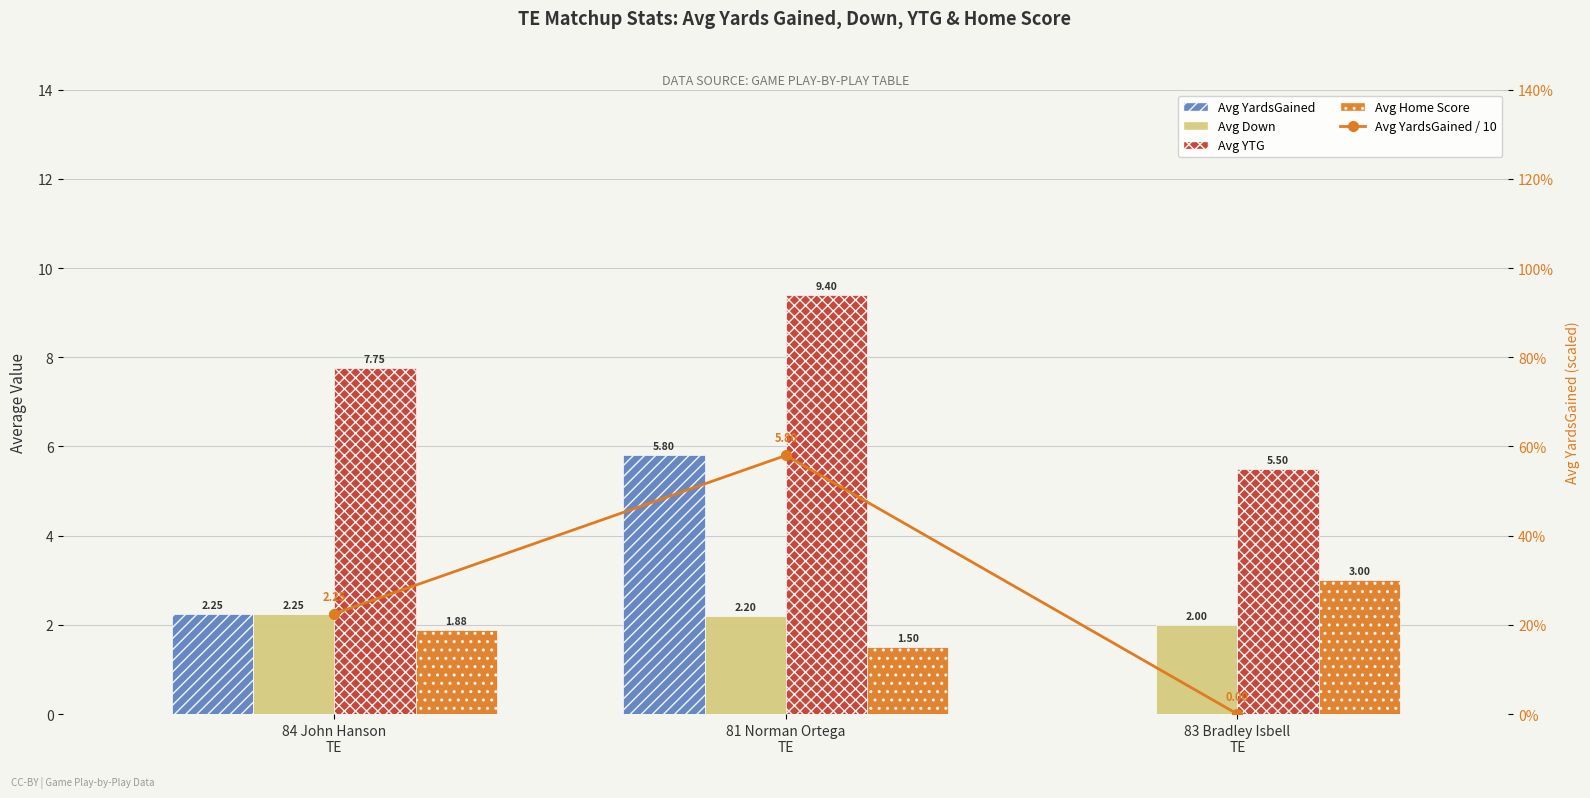

Is it true that Avg YardsGained / 10 equals 0.4 at 84 John Hanson
TE?

False